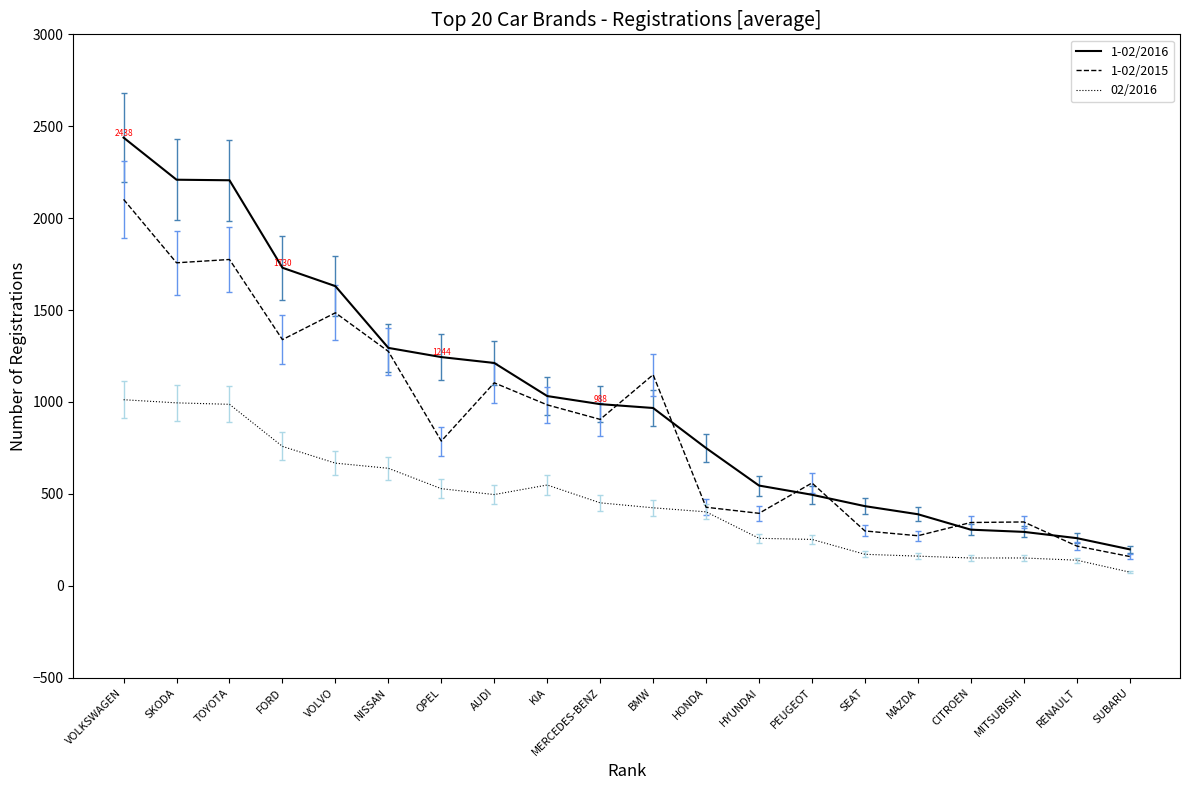

What is the sum of the 1-02/2015 values at HONDA and MAZDA?

699